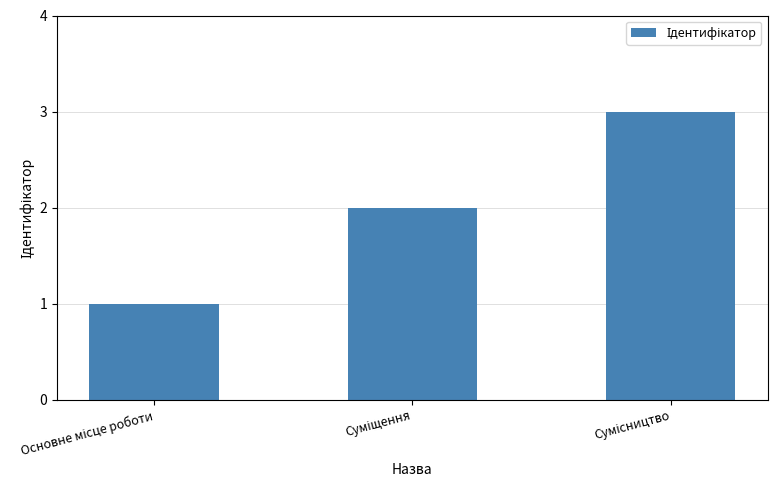

What is the sum of all values?

6